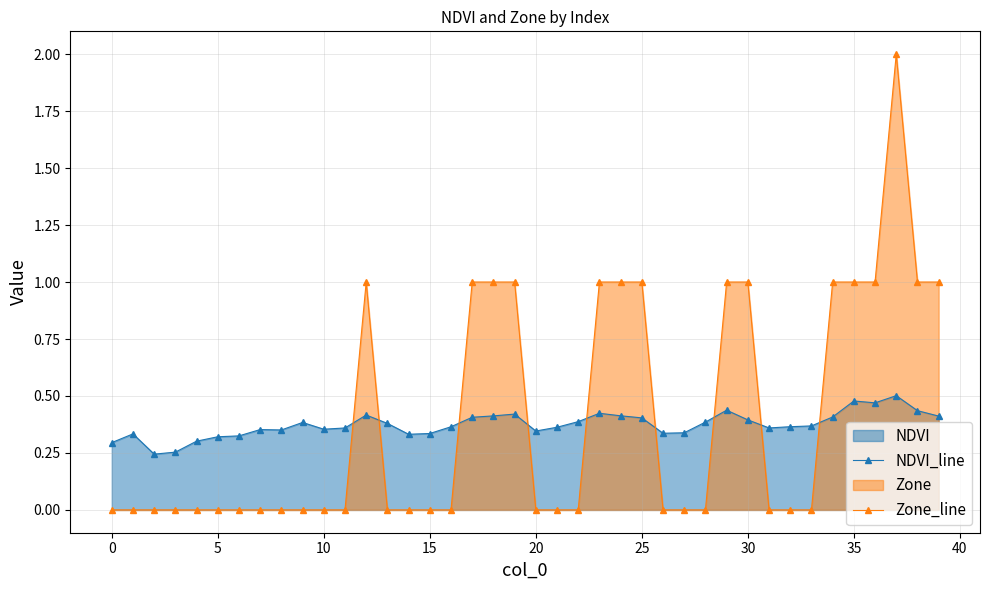

The value of Zone_line at 10 is 0.0. True or false?

True